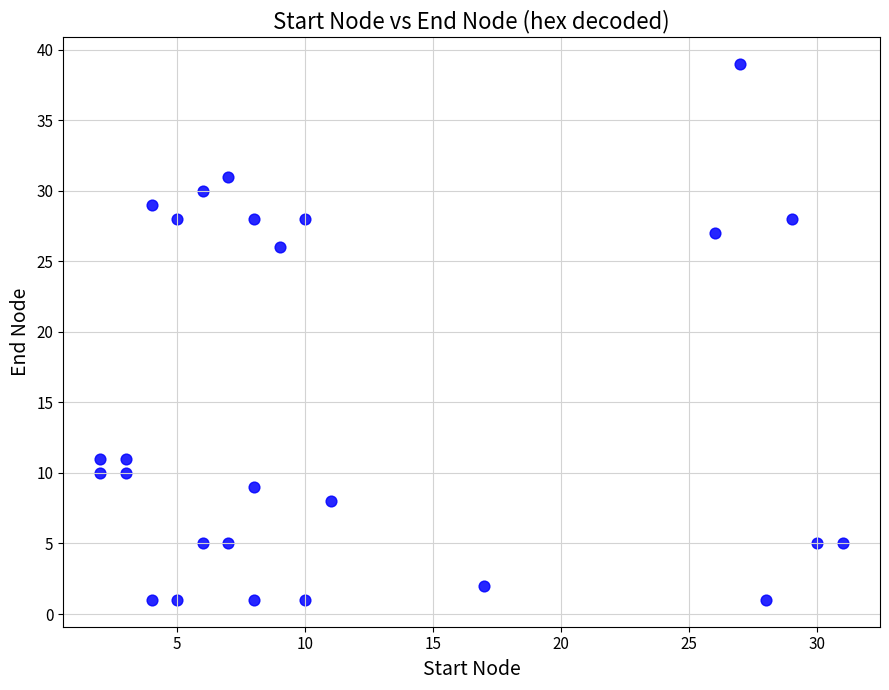

What is the range of X values (max minus min)?

29